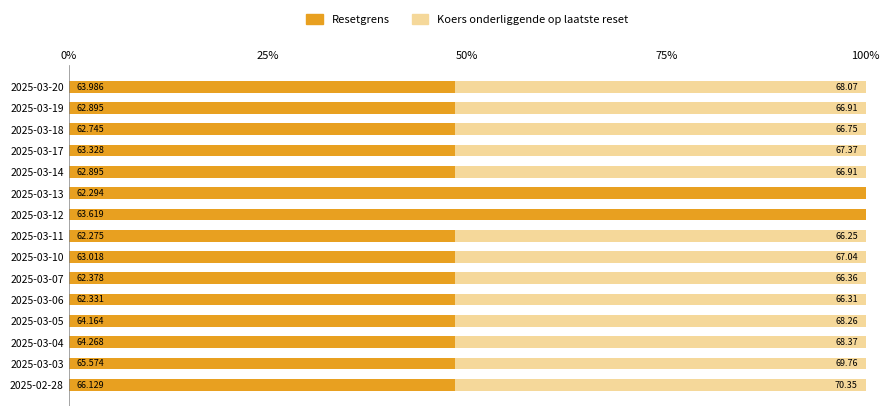

What are all the series names shown in the legend?

Resetgrens, Koers onderliggende op laatste reset